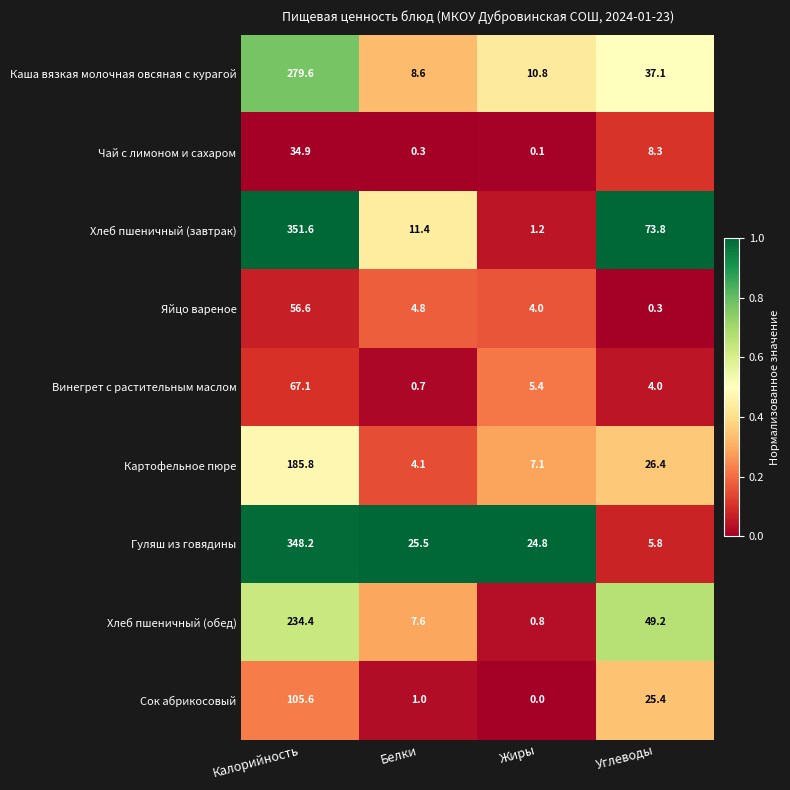

Rank the categories by Яйцо вареное value from lowest to highest.

Углеводы, Жиры, Белки, Калорийность